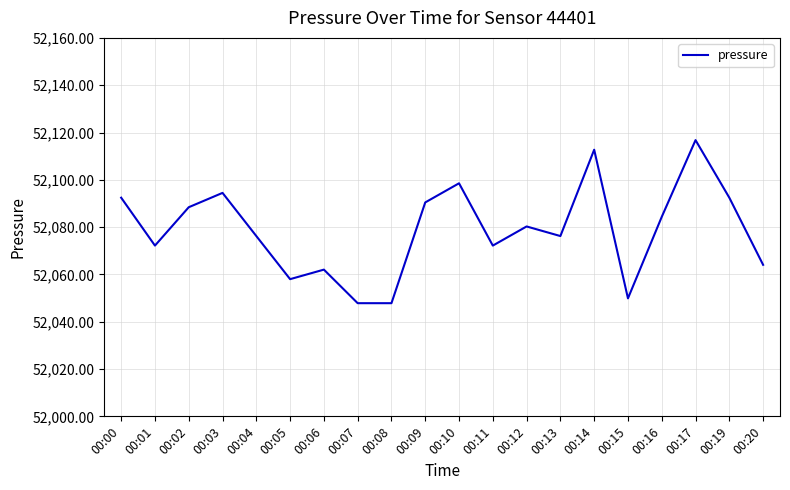

How many distinct data groups are displayed?

1